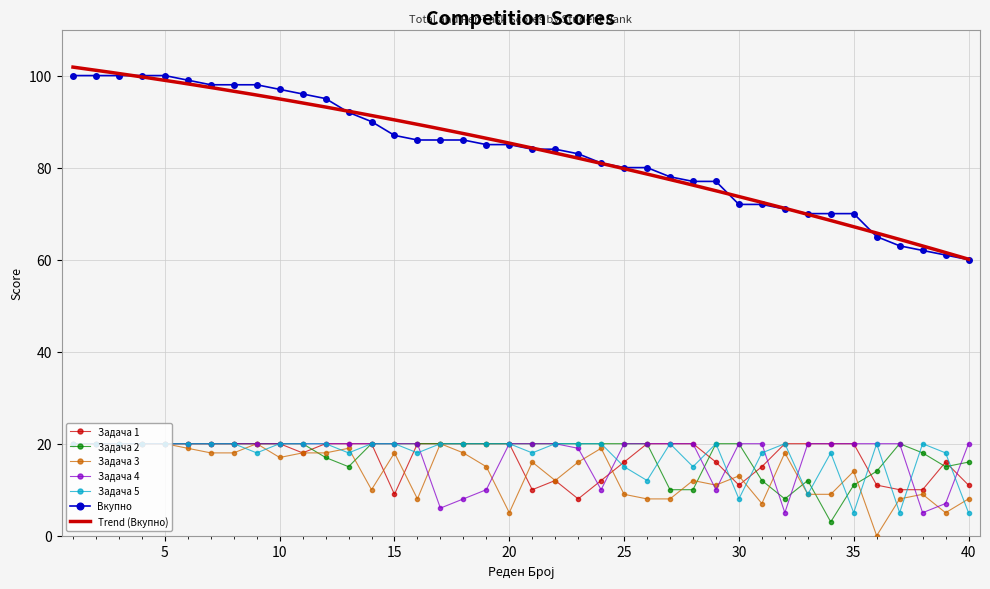

True or false: Задача 5 has more than 2 interior local peaks.

True